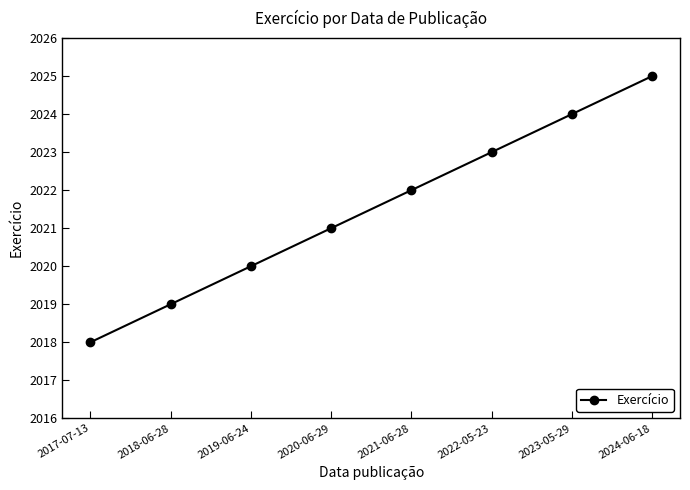

Between 2024-06-18 and 2023-05-29, which is larger?

2024-06-18